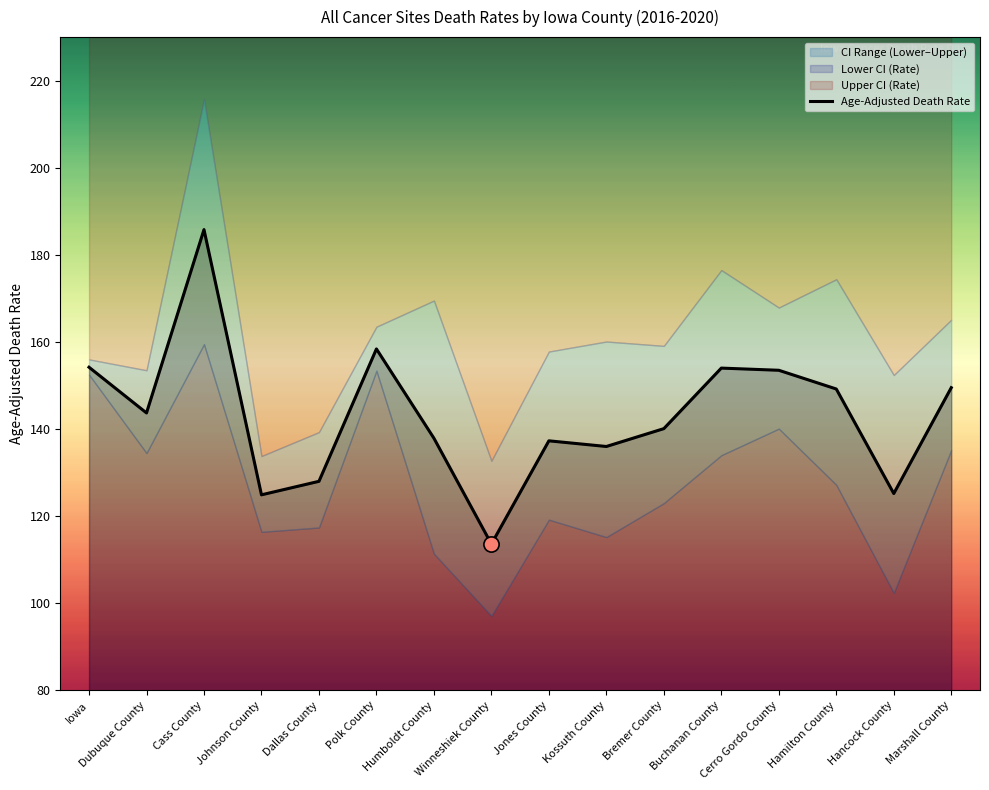

What is the ratio of the value at Buchanan County to the value at Hamilton County?

1.0